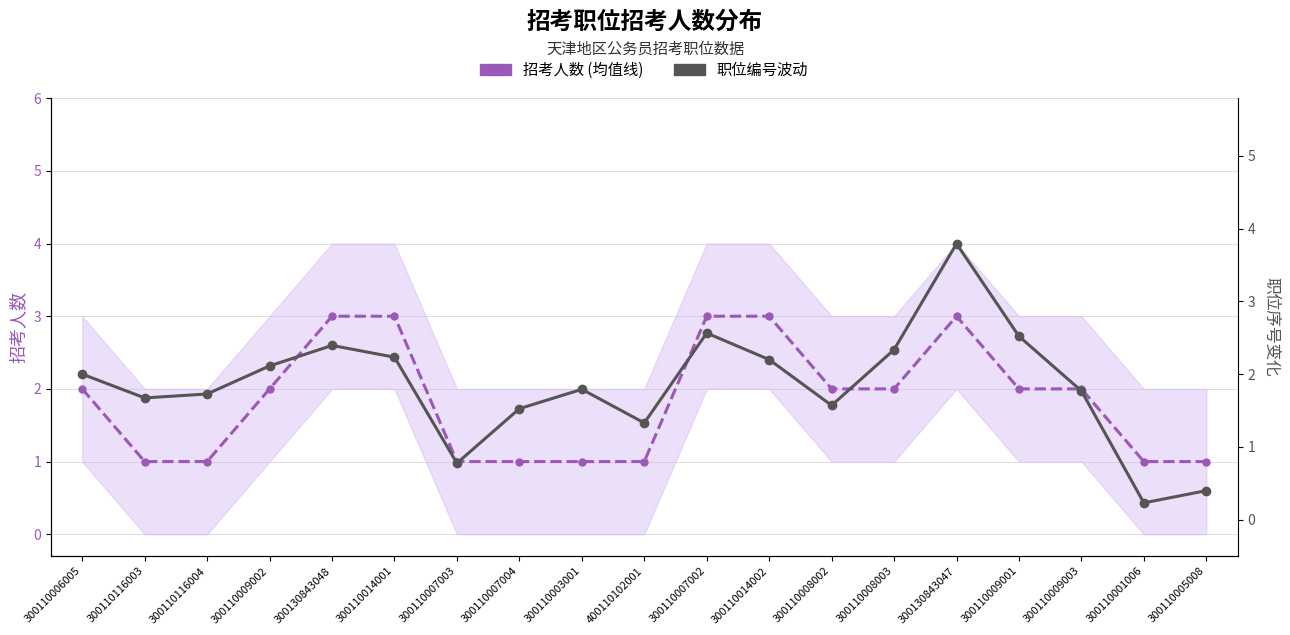

How many lines are shown in the chart?

2